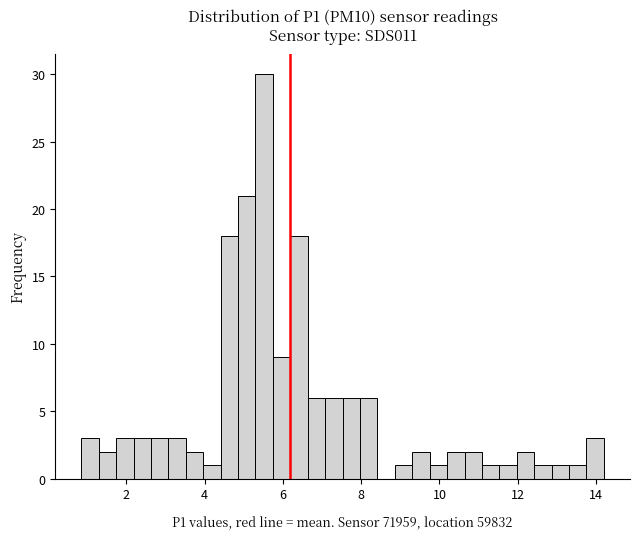

Read against the x-axis, roughly where is the centre of the tallest bar?

5.6